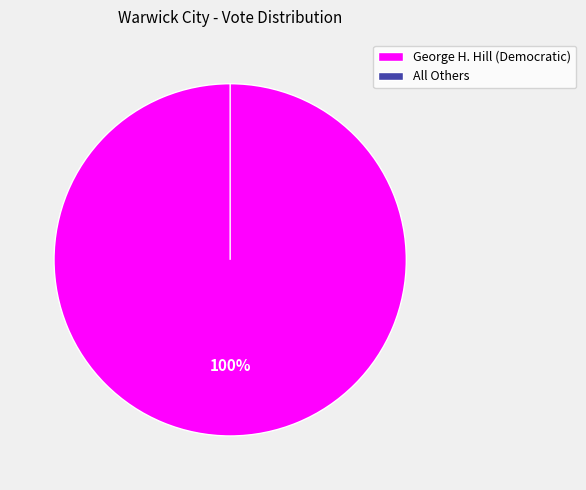

Is there any slice that represents more than half of the pie?

Yes